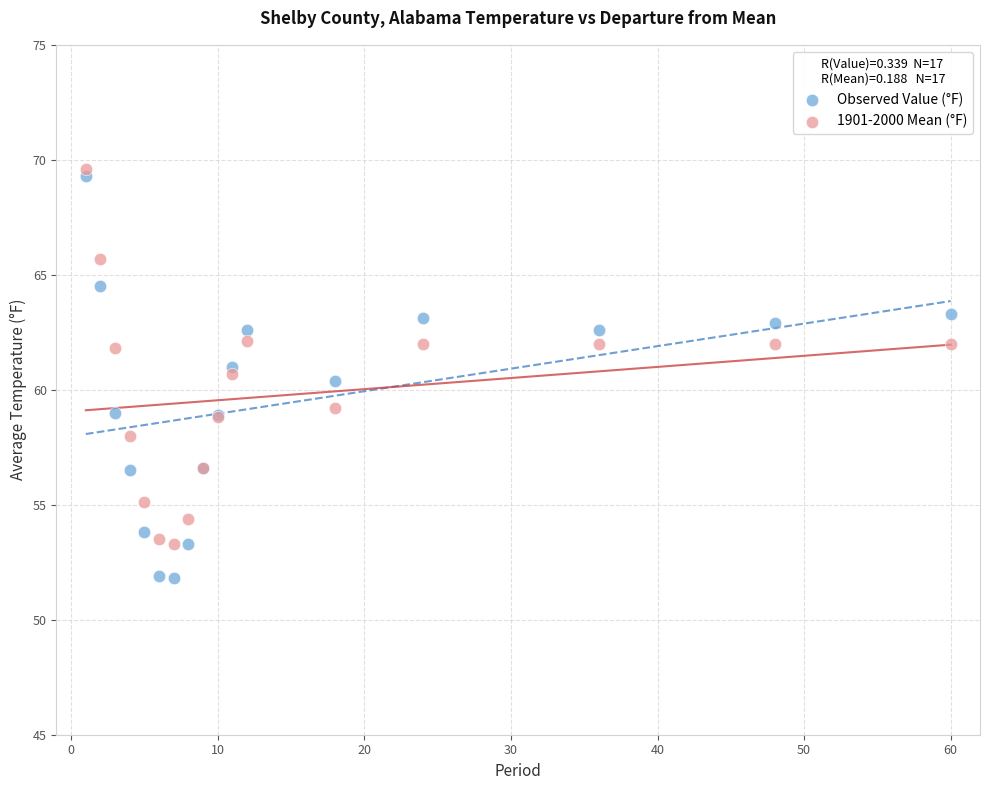

Which series has the widest spread of Y values?

Observed Value (°F)